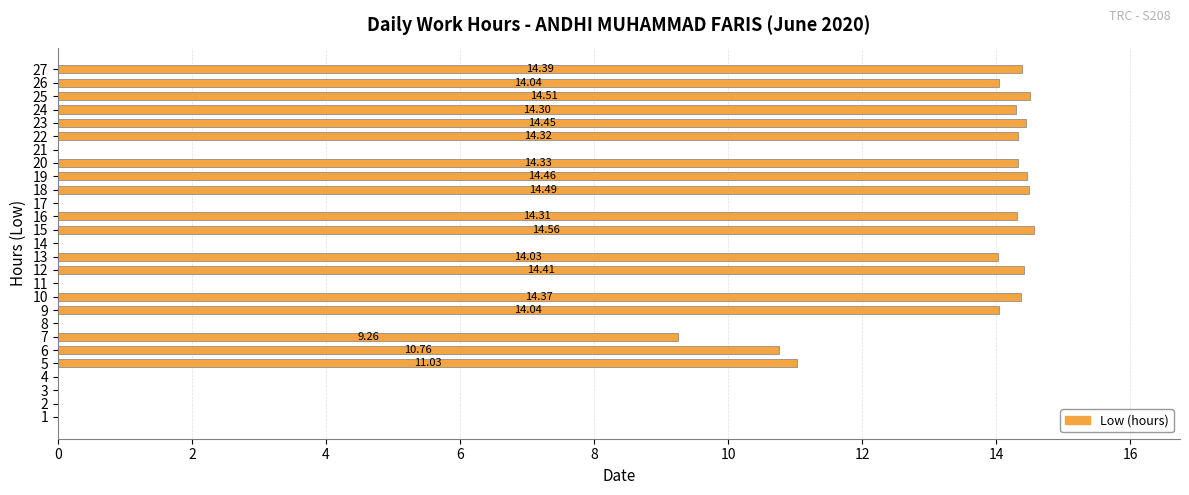

What is the change in value from 18 to 23?

-0.0